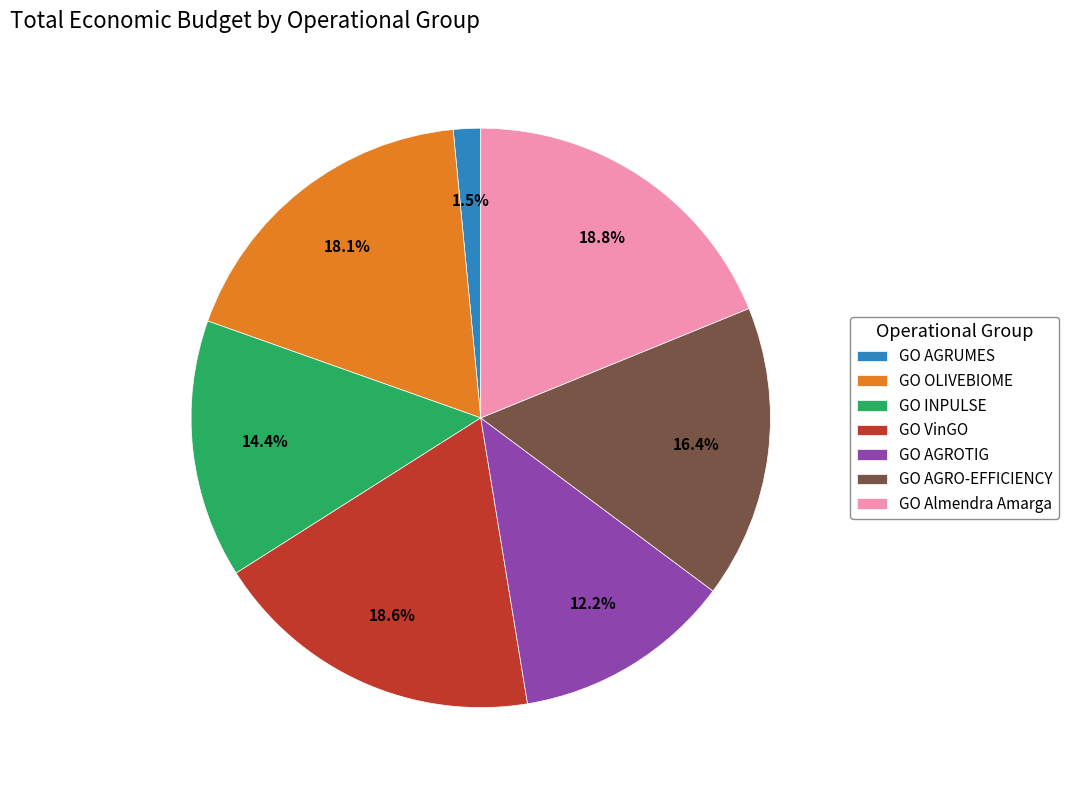

Combined, what portion of the pie is GO OLIVEBIOME and GO AGRUMES?

19.6%